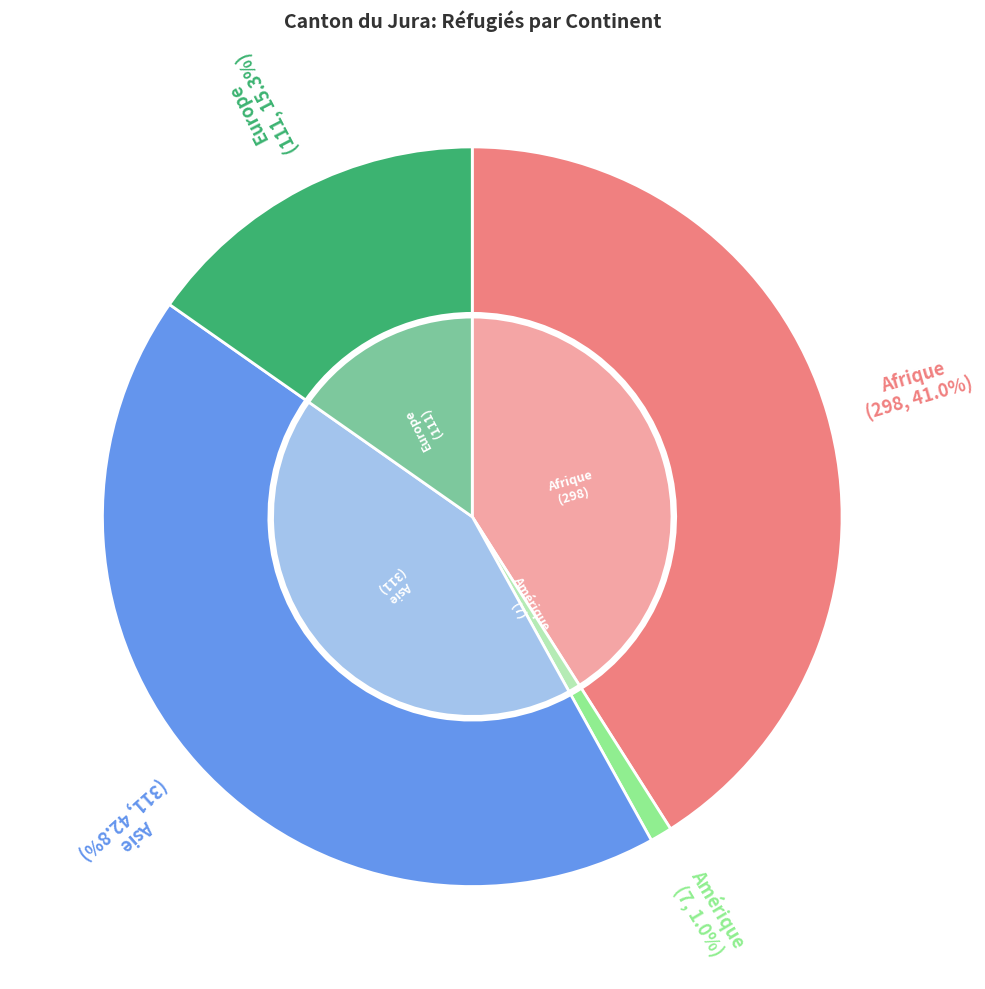

What percentage is NOT represented by Afrique?

59.0%